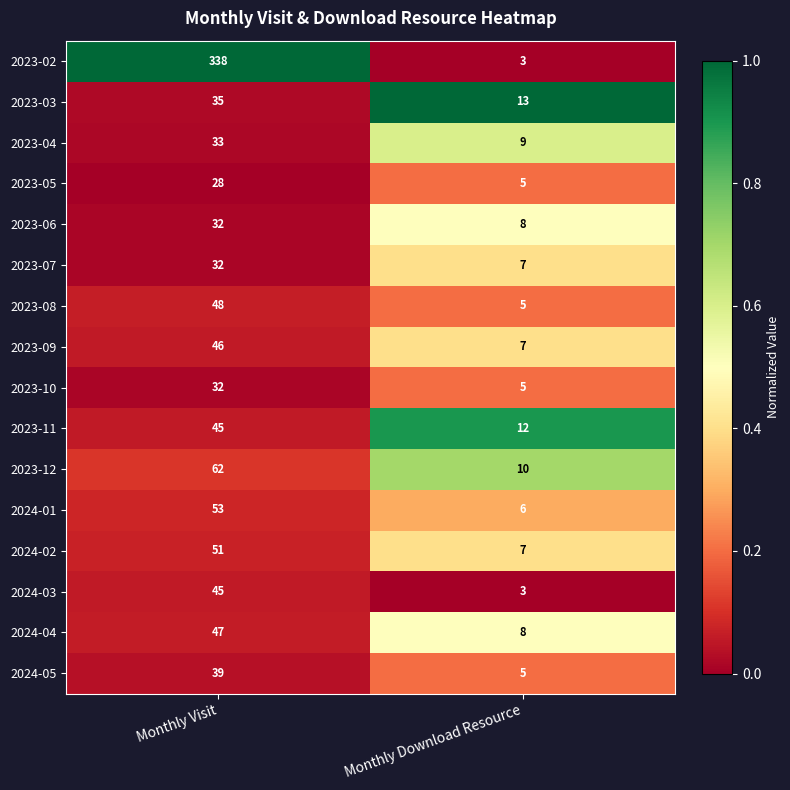

Is it true that 2023-04 equals 56 at Monthly Visit?

False